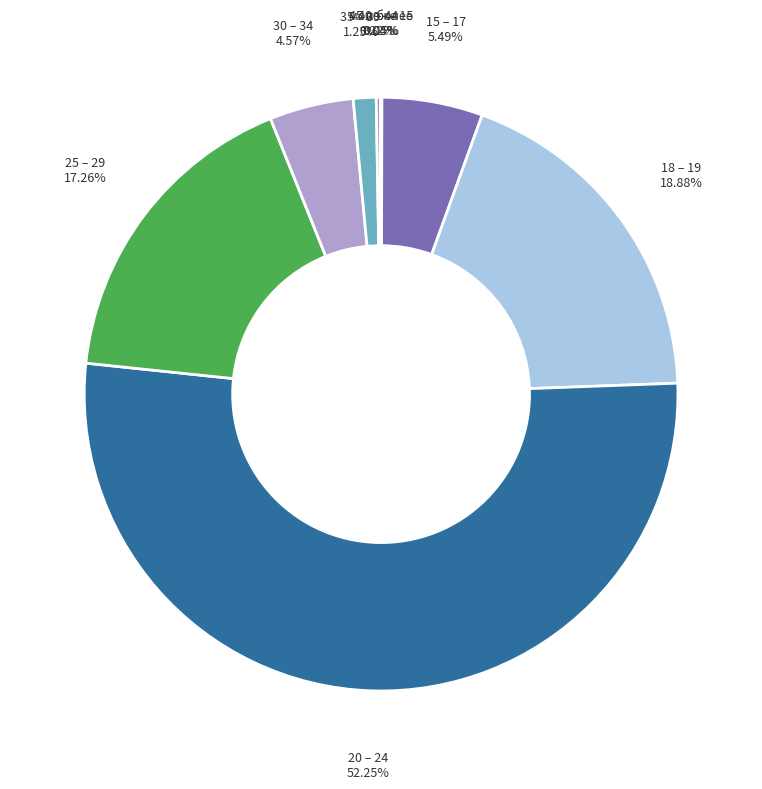

Combined, do 30 – 34 and 35 – 39 account for over 50%?

No